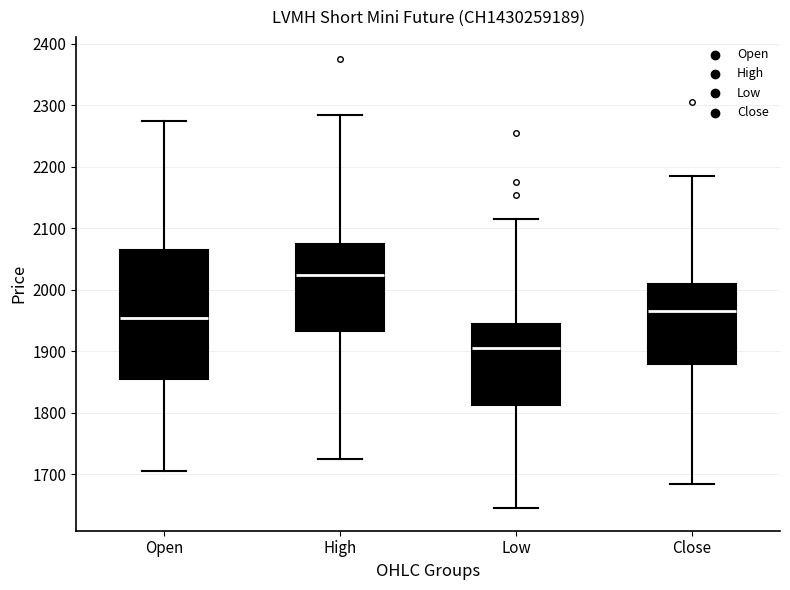

Which box's median line is the lowest?

Low